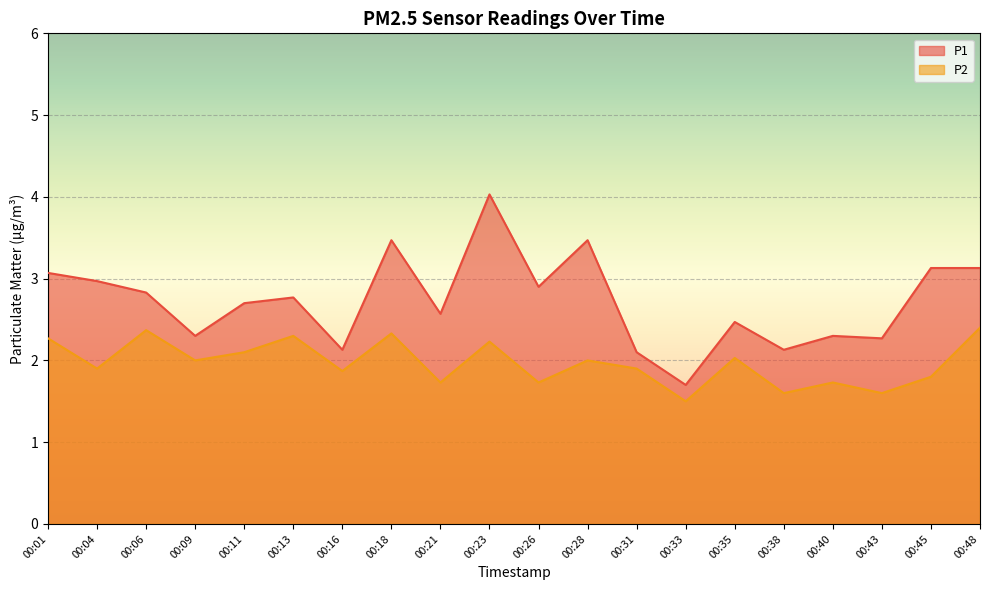

The P2 series shows 0.9 at 00:16. True or false?

False